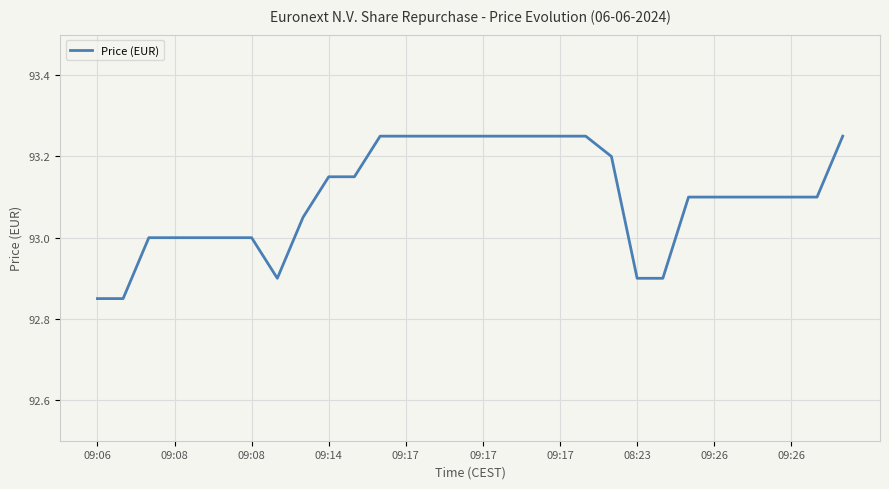

What is the difference between the maximum and minimum values?

0.4